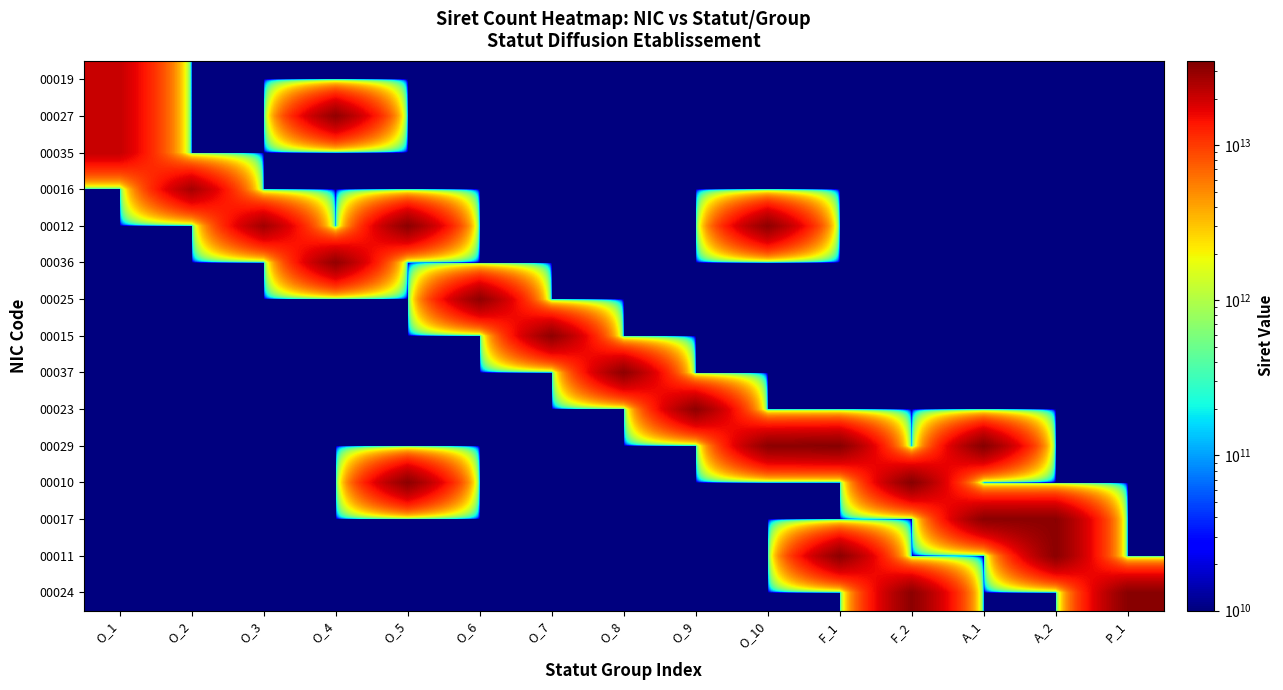

Reading left to right, extract all data points from this chart.

00019: O_1=21010092100019	O_2=10000000000	O_3=10000000000	O_4=10000000000	O_5=10000000000	O_6=10000000000	O_7=10000000000	O_8=10000000000	O_9=10000000000	O_10=10000000000	F_1=10000000000	F_2=10000000000	A_1=10000000000	A_2=10000000000	P_1=10000000000
00027: O_1=21010092100027	O_2=10000000000	O_3=10000000000	O_4=30335914500016	O_5=10000000000	O_6=10000000000	O_7=10000000000	O_8=10000000000	O_9=10000000000	O_10=10000000000	F_1=10000000000	F_2=10000000000	A_1=10000000000	A_2=10000000000	P_1=10000000000
00035: O_1=21010092100035	O_2=10000000000	O_3=10000000000	O_4=10000000000	O_5=10000000000	O_6=10000000000	O_7=10000000000	O_8=10000000000	O_9=10000000000	O_10=10000000000	F_1=10000000000	F_2=10000000000	A_1=10000000000	A_2=10000000000	P_1=10000000000
00016: O_1=10000000000	O_2=26010068000016	O_3=10000000000	O_4=10000000000	O_5=10000000000	O_6=10000000000	O_7=10000000000	O_8=10000000000	O_9=10000000000	O_10=10000000000	F_1=10000000000	F_2=10000000000	A_1=10000000000	A_2=10000000000	P_1=10000000000
00012: O_1=10000000000	O_2=10000000000	O_3=27010053000012	O_4=10000000000	O_5=31614284300010	O_6=10000000000	O_7=10000000000	O_8=10000000000	O_9=10000000000	O_10=31023266500037	F_1=10000000000	F_2=10000000000	A_1=10000000000	A_2=10000000000	P_1=10000000000
00036: O_1=10000000000	O_2=10000000000	O_3=10000000000	O_4=30047624900036	O_5=10000000000	O_6=10000000000	O_7=10000000000	O_8=10000000000	O_9=10000000000	O_10=10000000000	F_1=10000000000	F_2=10000000000	A_1=10000000000	A_2=10000000000	P_1=10000000000
00025: O_1=10000000000	O_2=10000000000	O_3=10000000000	O_4=10000000000	O_5=10000000000	O_6=30692275800025	O_7=10000000000	O_8=10000000000	O_9=10000000000	O_10=10000000000	F_1=10000000000	F_2=10000000000	A_1=10000000000	A_2=10000000000	P_1=10000000000
00015: O_1=10000000000	O_2=10000000000	O_3=10000000000	O_4=10000000000	O_5=10000000000	O_6=10000000000	O_7=30868686400015	O_8=10000000000	O_9=10000000000	O_10=10000000000	F_1=10000000000	F_2=10000000000	A_1=10000000000	A_2=10000000000	P_1=10000000000
00037: O_1=10000000000	O_2=10000000000	O_3=10000000000	O_4=10000000000	O_5=10000000000	O_6=10000000000	O_7=10000000000	O_8=31023266500037	O_9=10000000000	O_10=10000000000	F_1=10000000000	F_2=10000000000	A_1=10000000000	A_2=10000000000	P_1=10000000000
00023: O_1=10000000000	O_2=10000000000	O_3=10000000000	O_4=10000000000	O_5=10000000000	O_6=10000000000	O_7=10000000000	O_8=10000000000	O_9=31031816700023	O_10=10000000000	F_1=10000000000	F_2=10000000000	A_1=10000000000	A_2=10000000000	P_1=10000000000
00029: O_1=10000000000	O_2=10000000000	O_3=10000000000	O_4=10000000000	O_5=10000000000	O_6=10000000000	O_7=10000000000	O_8=10000000000	O_9=10000000000	O_10=31226599400029	F_1=32516540500029	F_2=10000000000	A_1=32918649800047	A_2=10000000000	P_1=10000000000
00010: O_1=10000000000	O_2=10000000000	O_3=10000000000	O_4=10000000000	O_5=31614284300010	O_6=10000000000	O_7=10000000000	O_8=10000000000	O_9=10000000000	O_10=10000000000	F_1=10000000000	F_2=32641826600010	A_1=10000000000	A_2=10000000000	P_1=10000000000
00017: O_1=10000000000	O_2=10000000000	O_3=10000000000	O_4=10000000000	O_5=10000000000	O_6=10000000000	O_7=10000000000	O_8=10000000000	O_9=10000000000	O_10=10000000000	F_1=10000000000	F_2=10000000000	A_1=31548707400017	A_2=31822981200017	P_1=10000000000
00011: O_1=10000000000	O_2=10000000000	O_3=10000000000	O_4=10000000000	O_5=10000000000	O_6=10000000000	O_7=10000000000	O_8=10000000000	O_9=10000000000	O_10=10000000000	F_1=31317155500011	F_2=10000000000	A_1=10000000000	A_2=31827826400011	P_1=10000000000
00024: O_1=10000000000	O_2=10000000000	O_3=10000000000	O_4=10000000000	O_5=10000000000	O_6=10000000000	O_7=10000000000	O_8=10000000000	O_9=10000000000	O_10=10000000000	F_1=10000000000	F_2=31509468000024	A_1=10000000000	A_2=10000000000	P_1=32252870400024